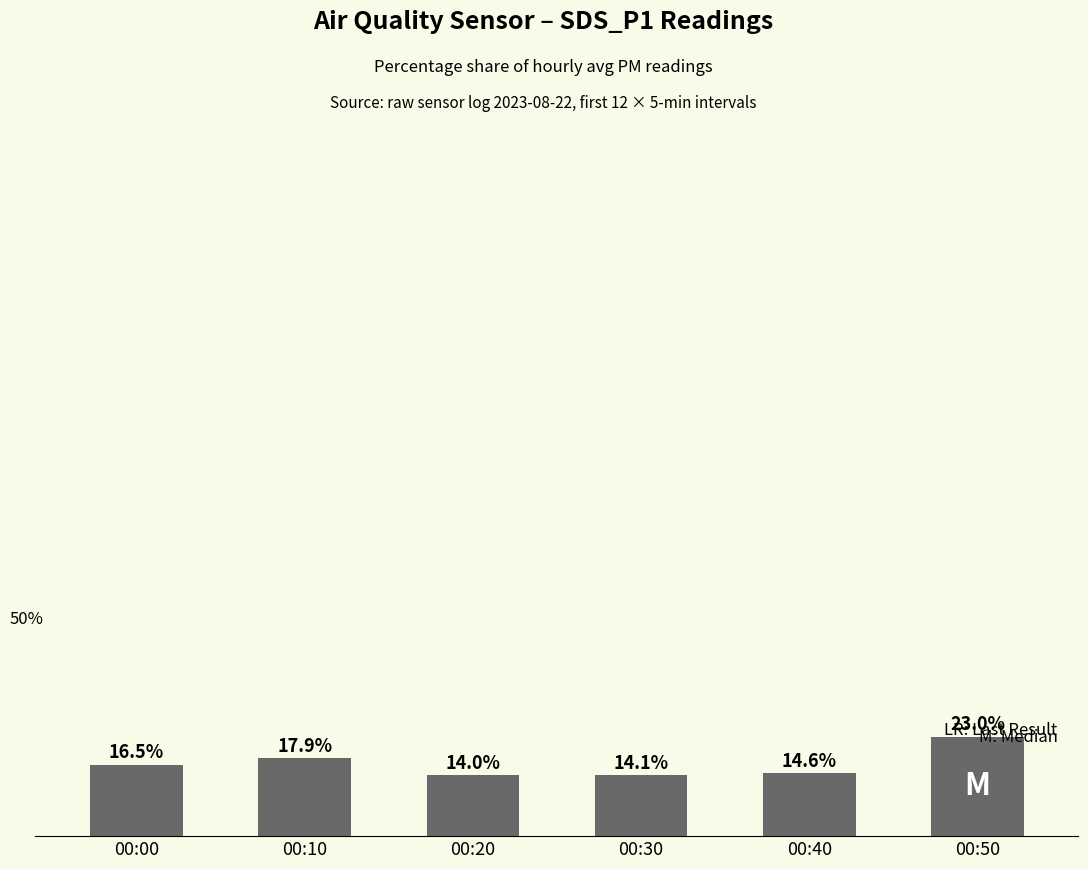

At which label does the data first exceed 16?

00:00